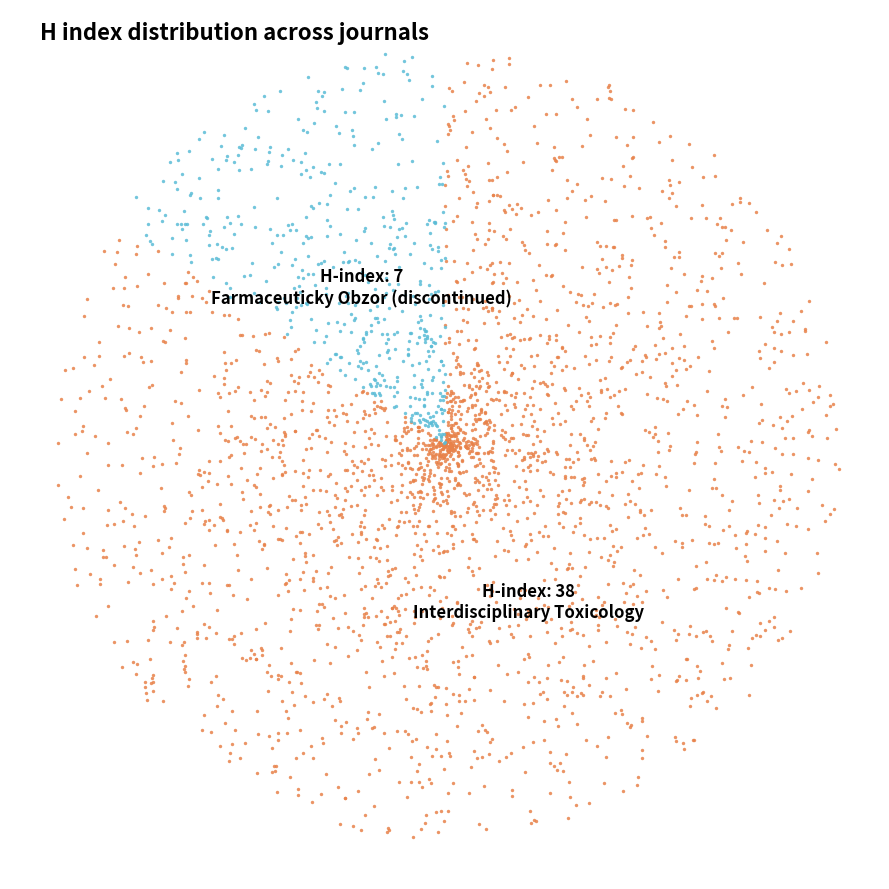

Is it true that Farmaceuticky Obzor (discontinued) is 4% of the pie?

False